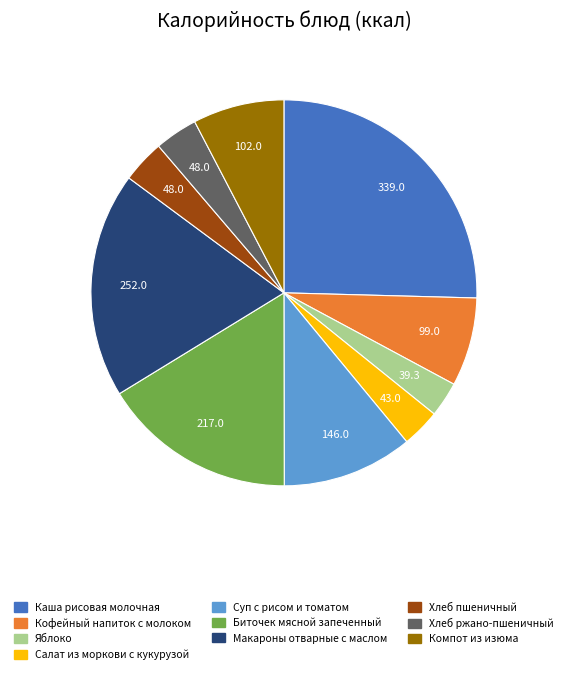

True or false: Каша рисовая молочная accounts for 12% of the total.

False